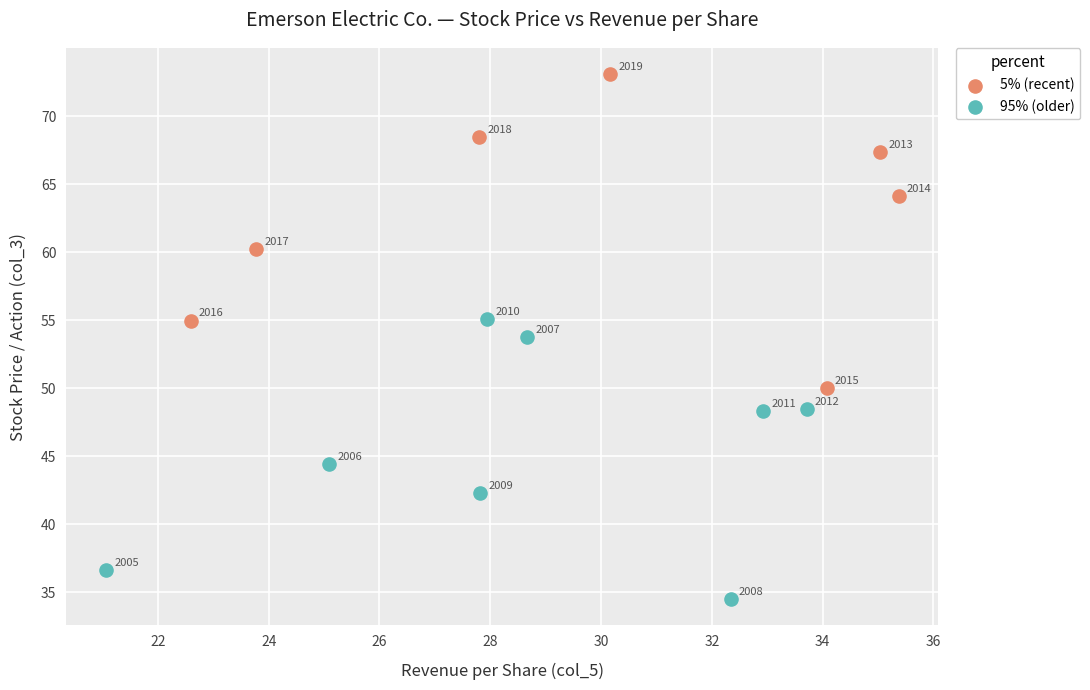

Which series contains the highest Y value?

5% (recent)